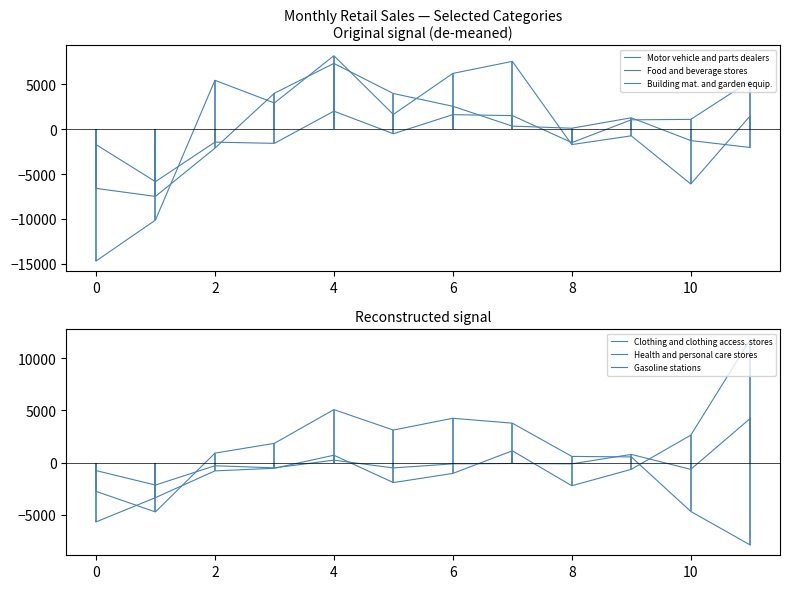

What is the label of the 9th point from the left?

8